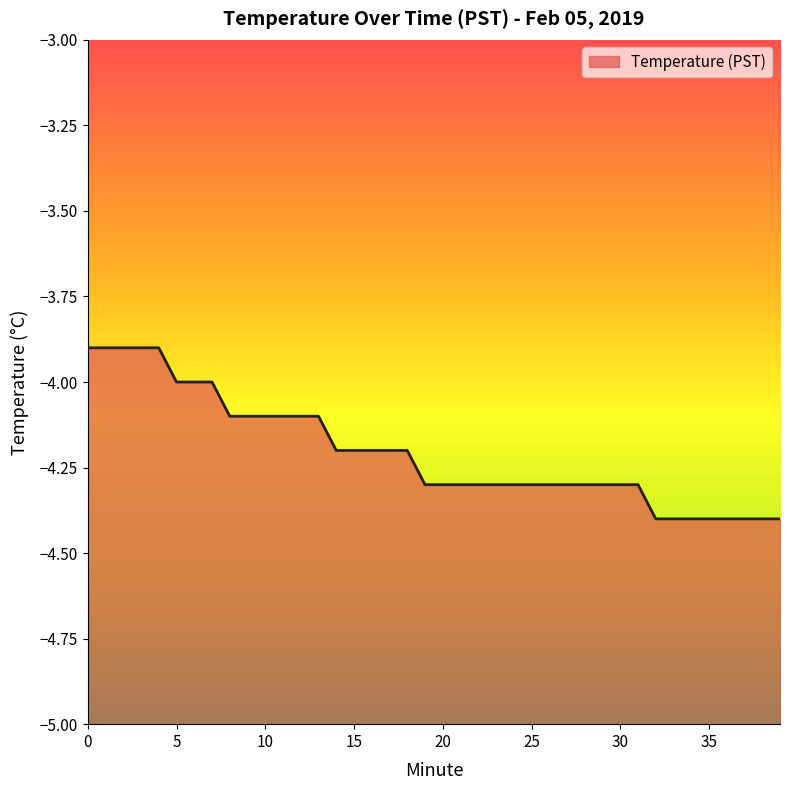

How many values exceed -4?

5